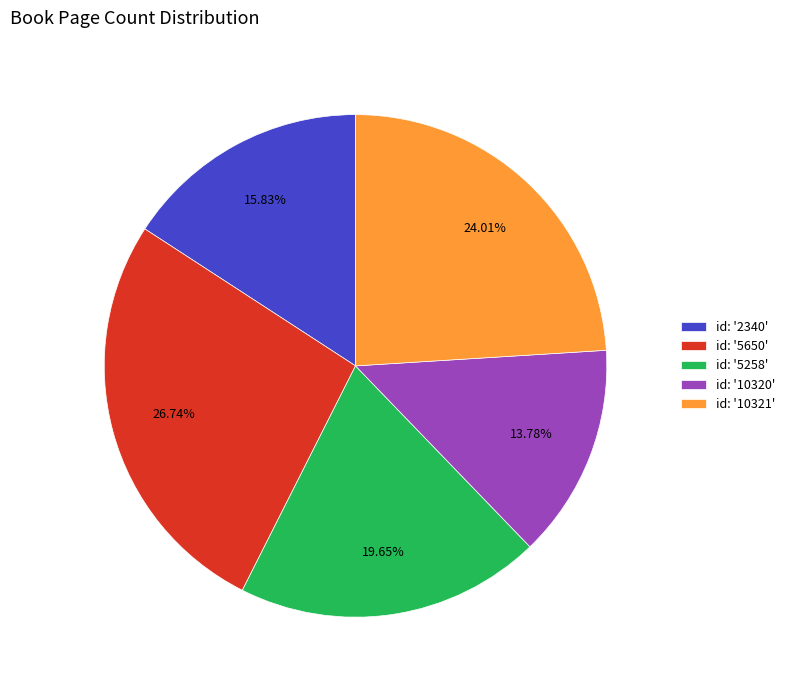

Rank the categories by value from highest to lowest.

id: '5650', id: '10321', id: '5258', id: '2340', id: '10320'